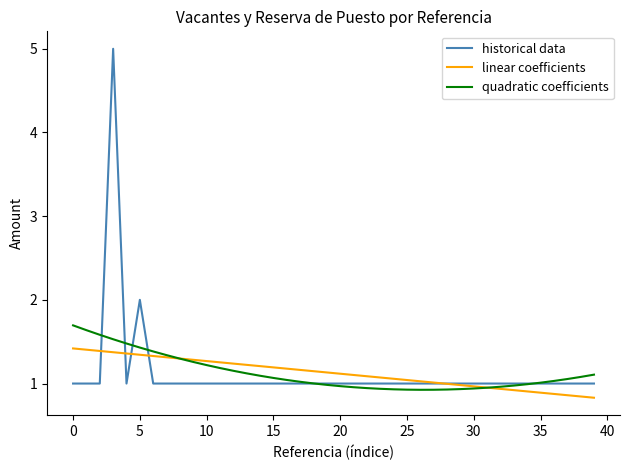

What are all the series names shown in the legend?

historical data, linear coefficients, quadratic coefficients